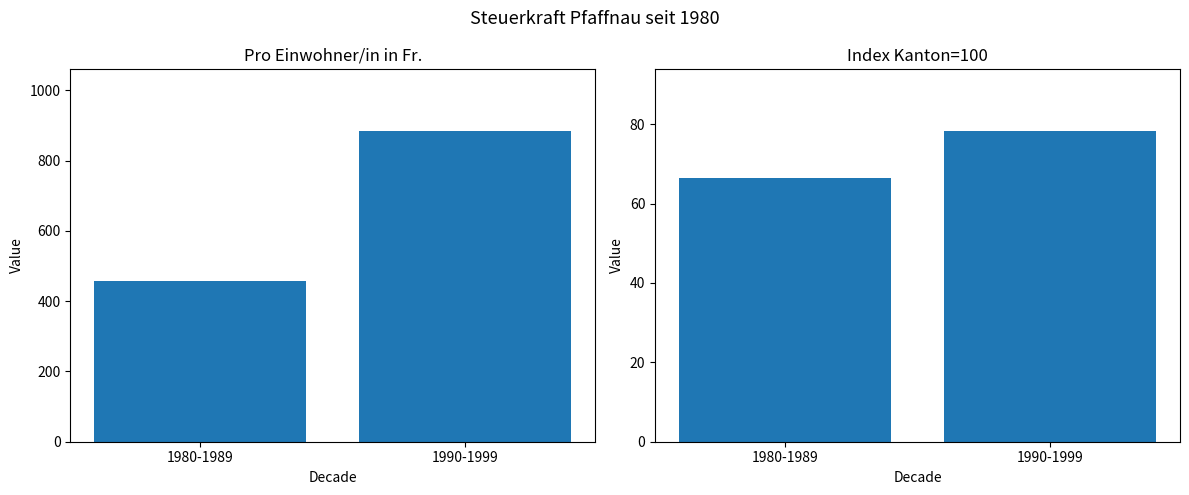

Rank the categories by Index Kanton=100 value from lowest to highest.

1980-1989, 1990-1999